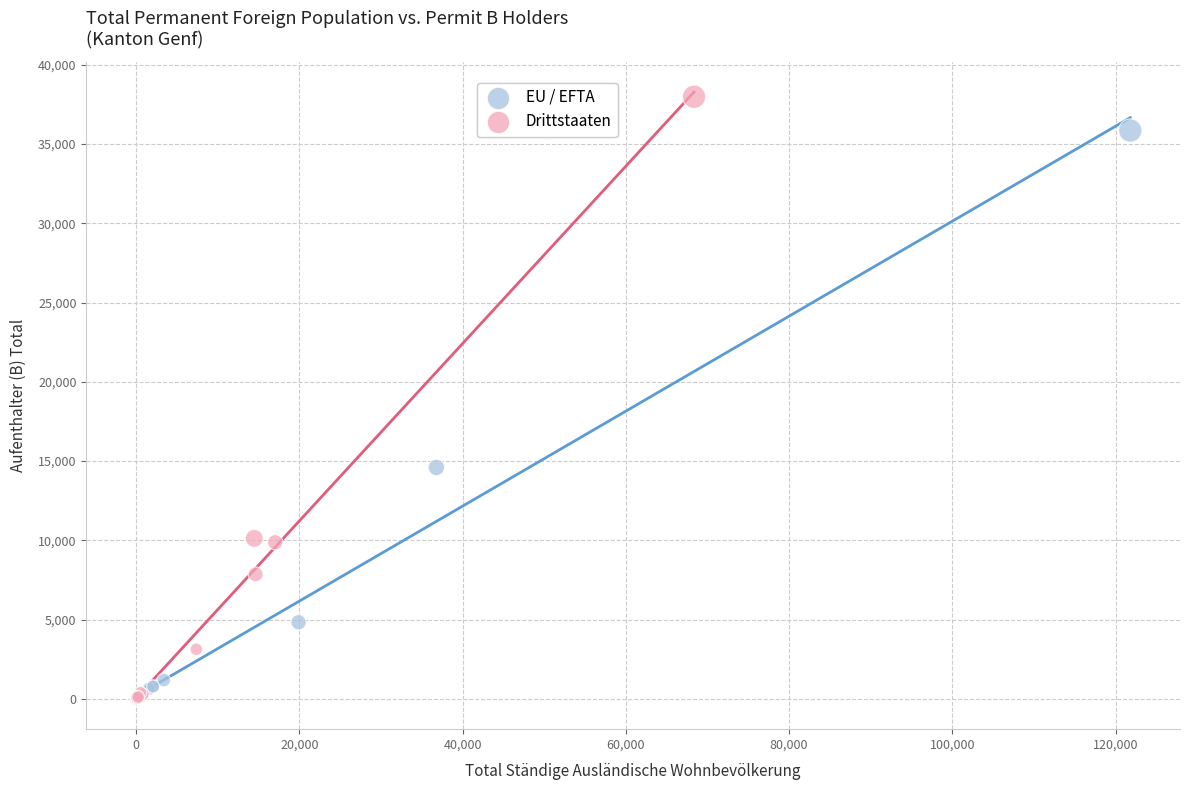

Which series has the largest Y range (max minus min)?

Drittstaaten